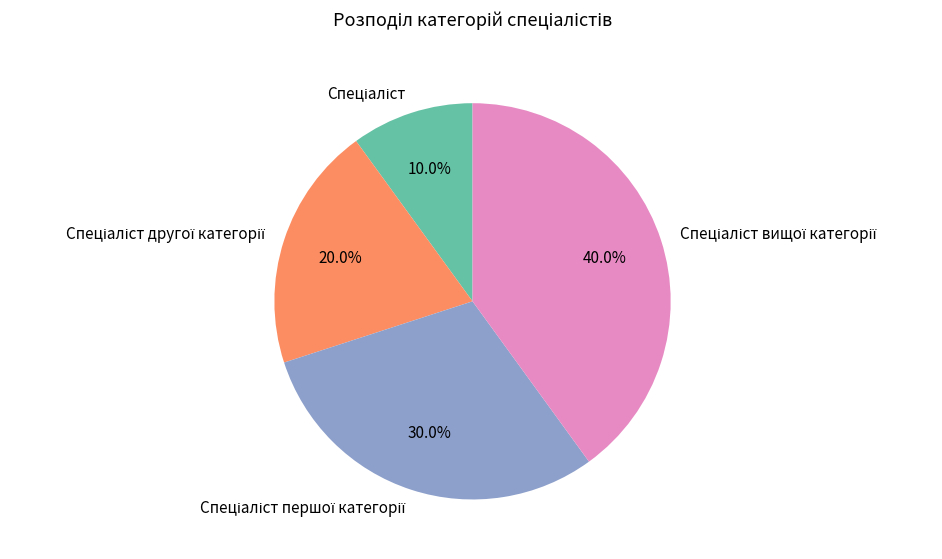

To the nearest percent, what is the average slice percentage?

25%